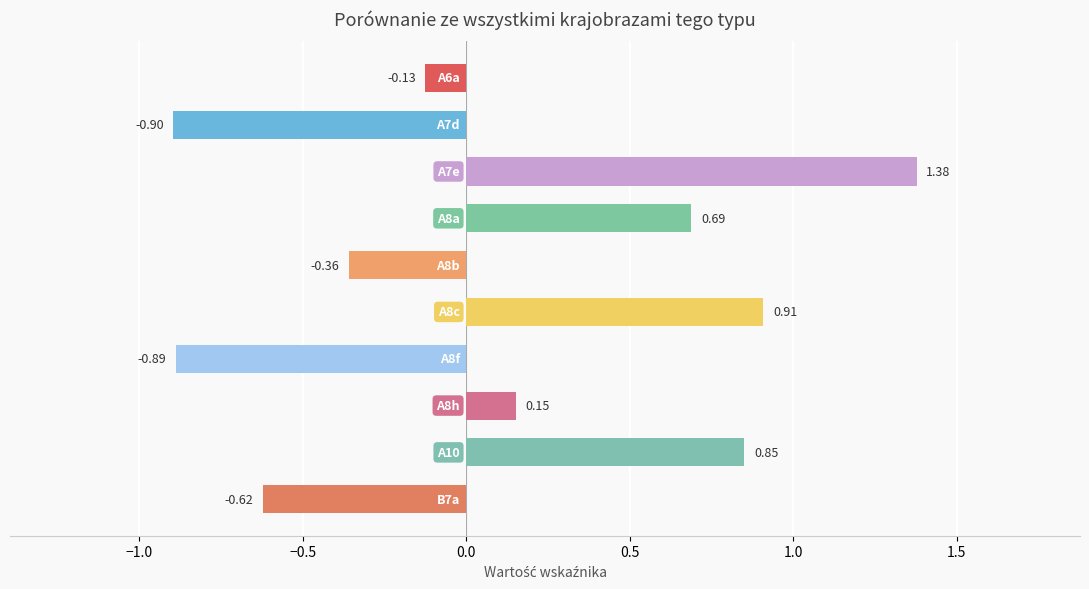

What is the sum of all values?

1.1